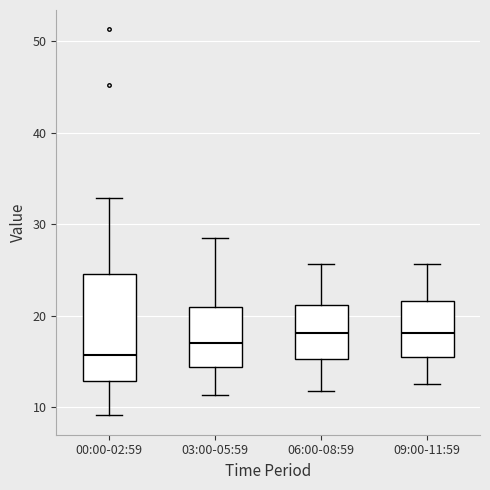

Reading left to right, transcribe this box plot: for each box, give where its median line is, the range the box spans, and where its two whiskers end, as read against the y-axis. The values are not printed on the chart, so give them approximately, as read against the axis.

00:00-02:59: median 16, box 13 to 25, whiskers 9 to 33
03:00-05:59: median 17, box 14 to 21, whiskers 11 to 29
06:00-08:59: median 18, box 15 to 21, whiskers 12 to 26
09:00-11:59: median 18, box 16 to 22, whiskers 13 to 26